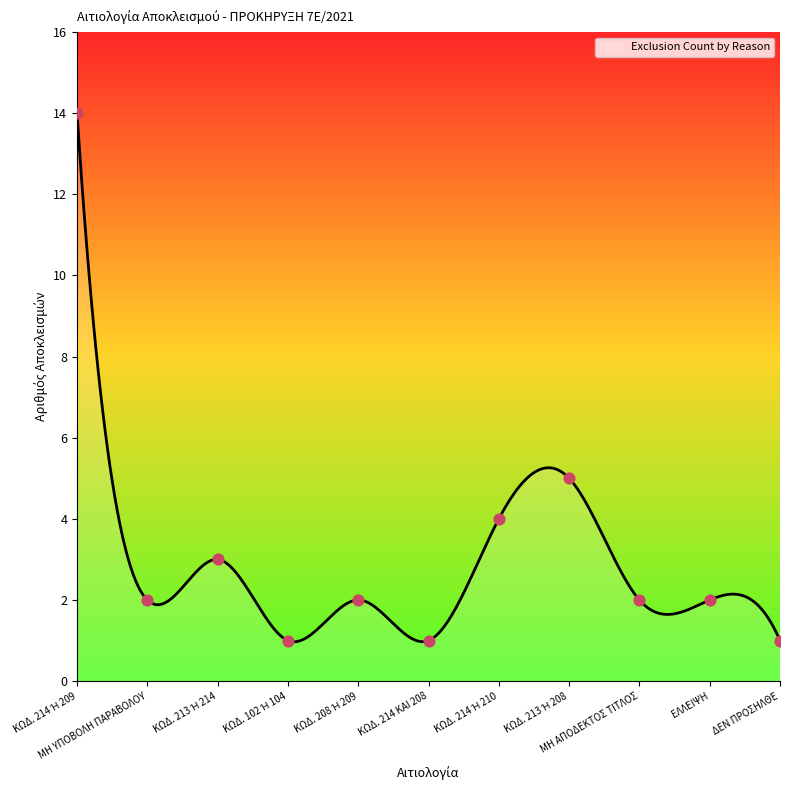

What is the change in value from ΚΩΔ. 102 Ή 104 to ΚΩΔ. 214 Ή 210?

+3